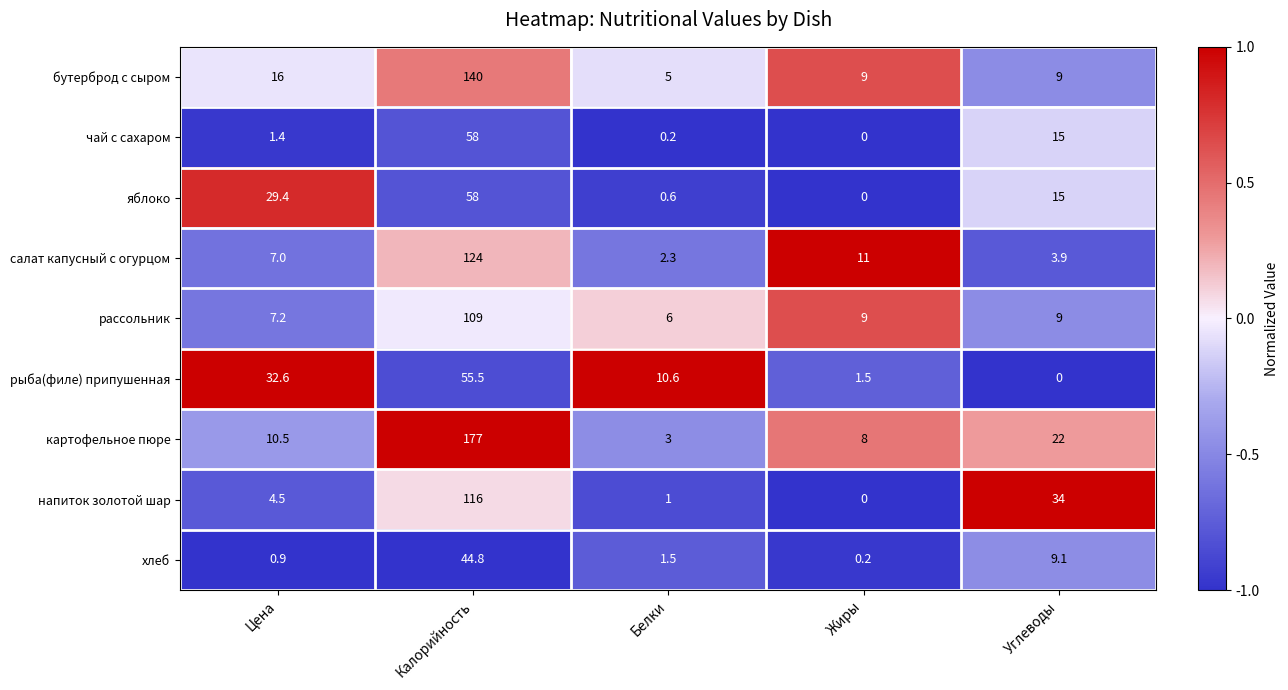

At how many categories does at least one series exceed 0?

5